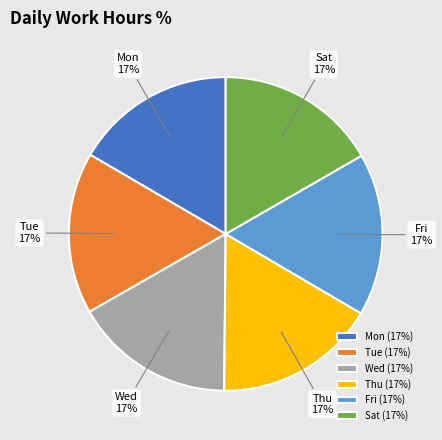

Is it true that Wed is 17% of the pie?

True